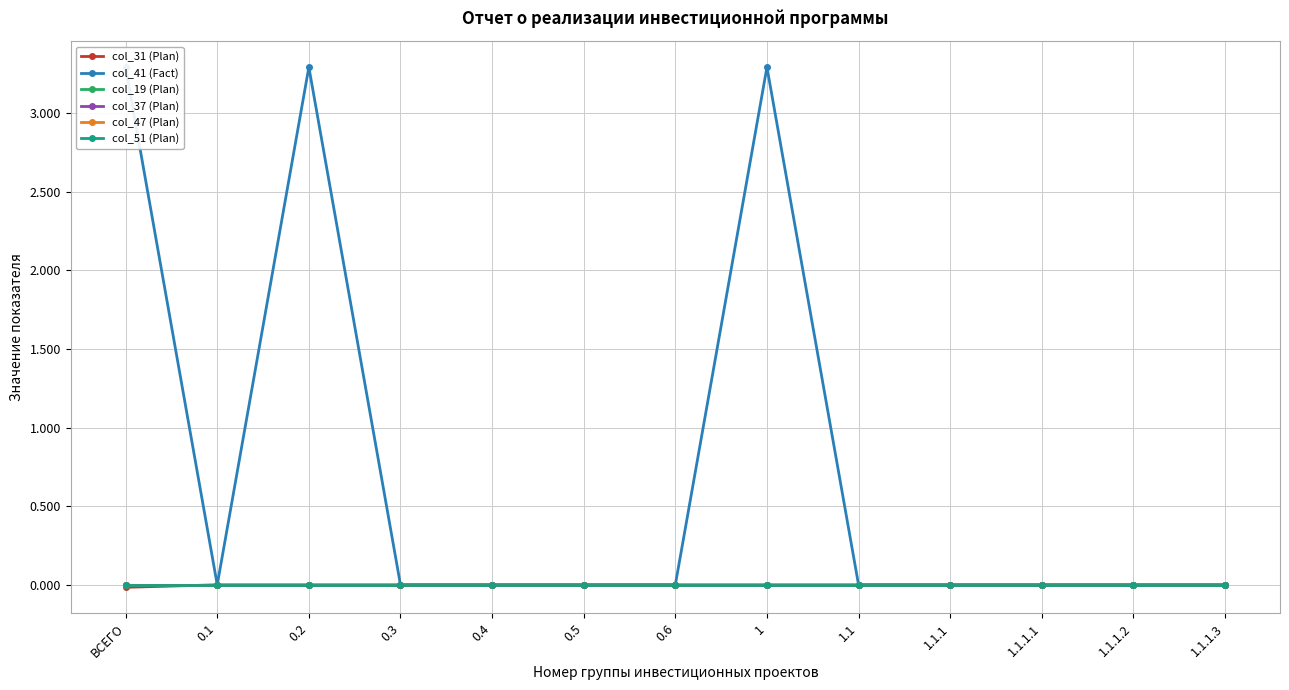

How many lines are shown in the chart?

6